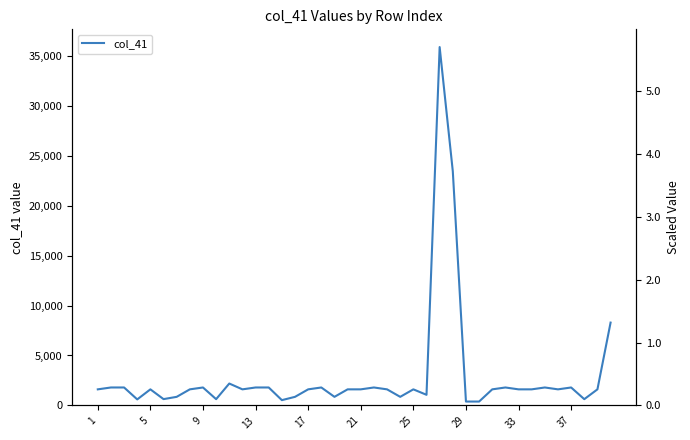

What is the ratio of the value at 21 to the value at 35?

1.1